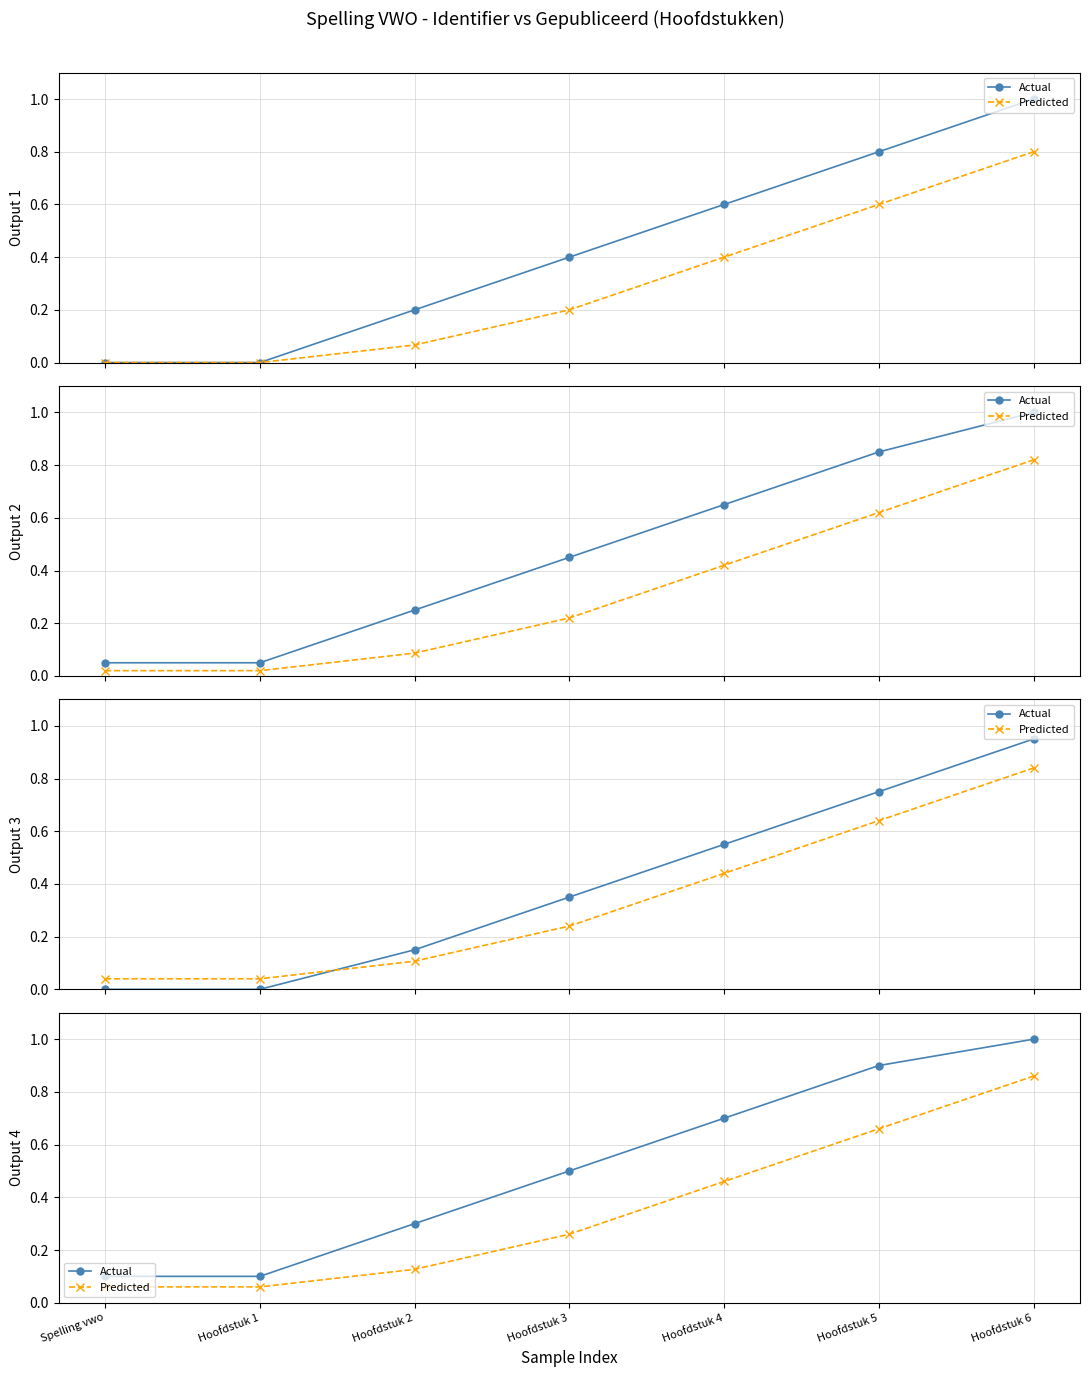

List the series in order of their overall mean, lowest first.

Predicted, Actual